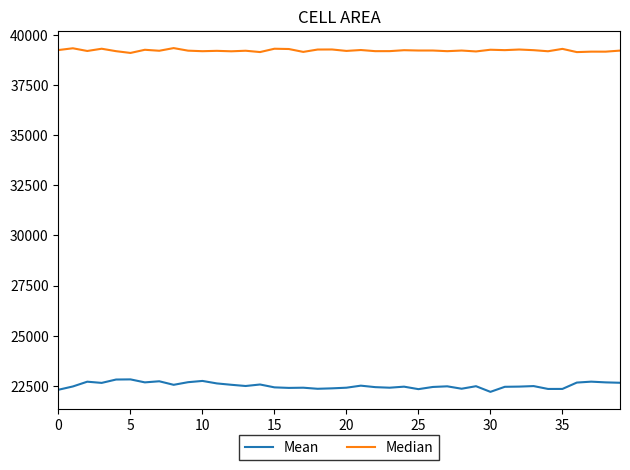

What is the smallest value displayed?

22194